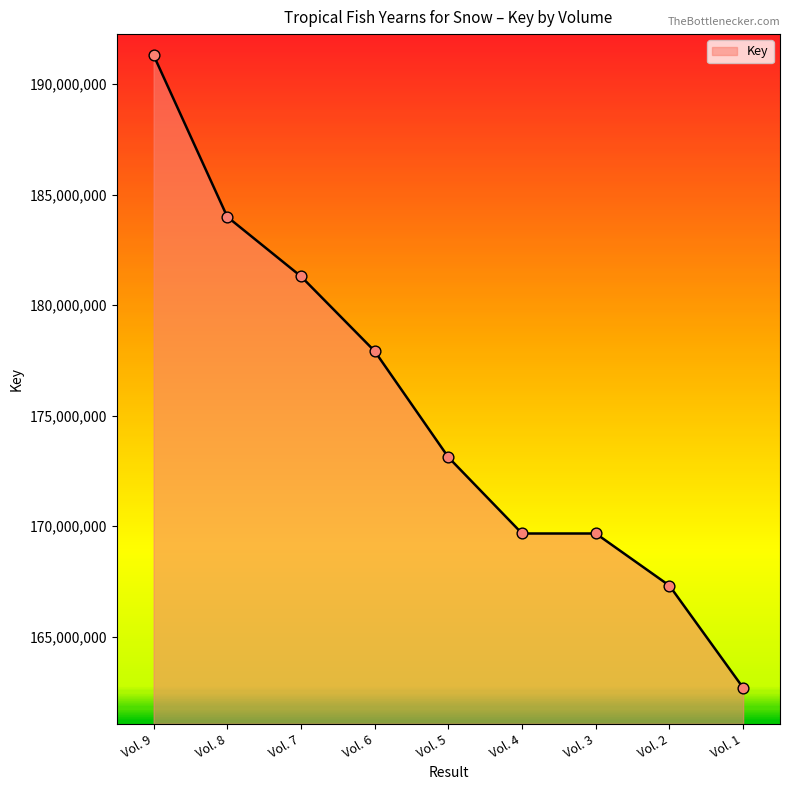

What is the change in value from Vol. 3 to Vol. 2?

-2360340